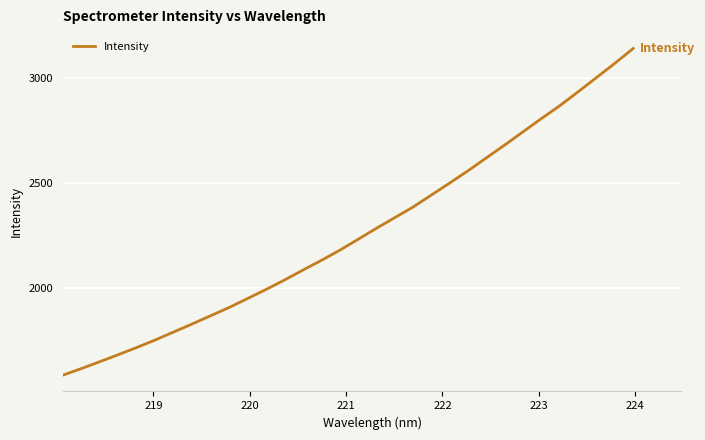

What is the minimum value shown in the chart?

1586.6